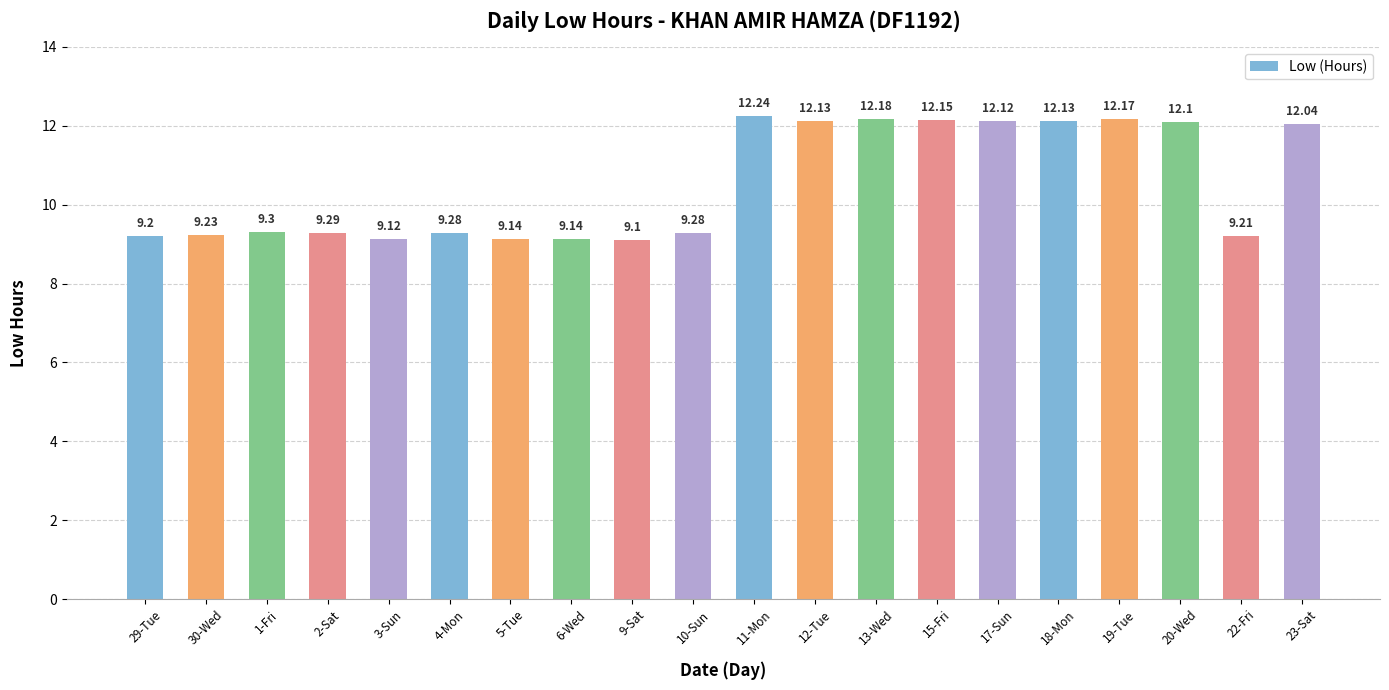

The chart shows a value of 16.9 at 11-Mon. True or false?

False